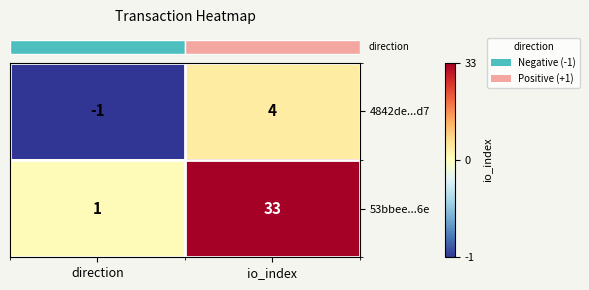

Where is 4842de...d7 nearest to the value 1?

direction